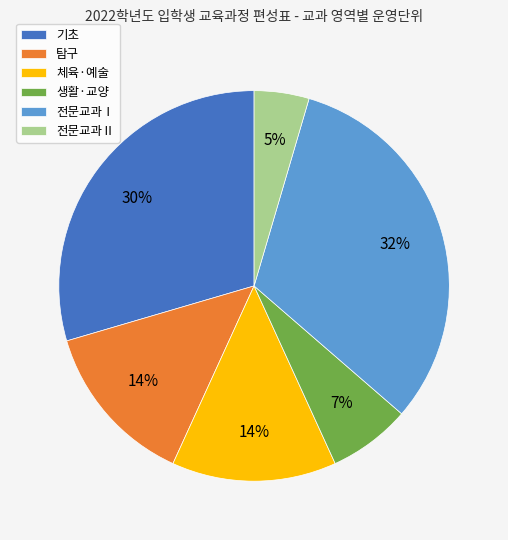

What is the ratio of the value at 탐구 to the value at 기초?

0.5